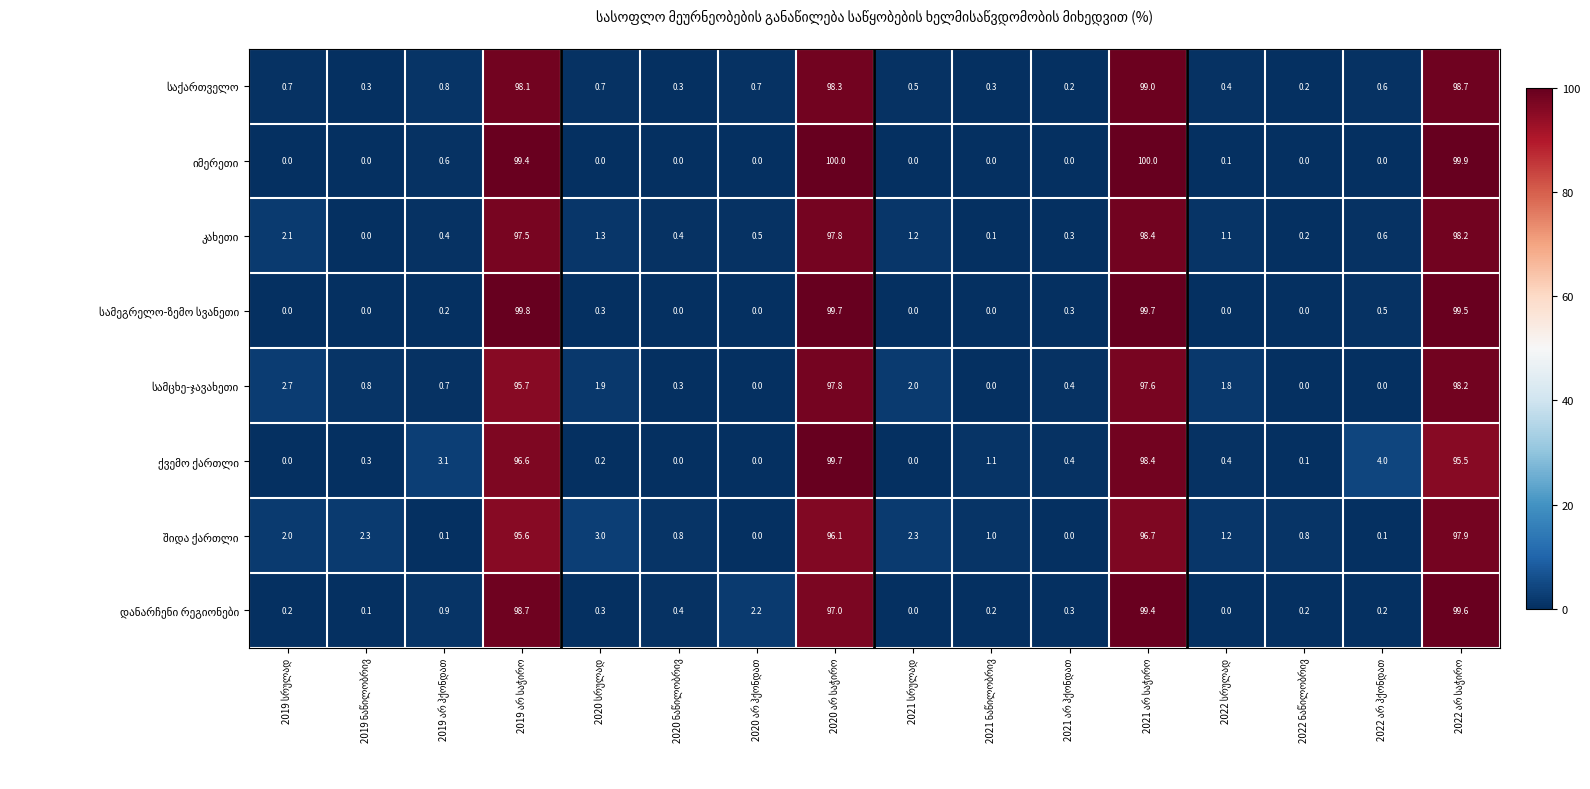

What is the maximum value shown in the chart?

100.0